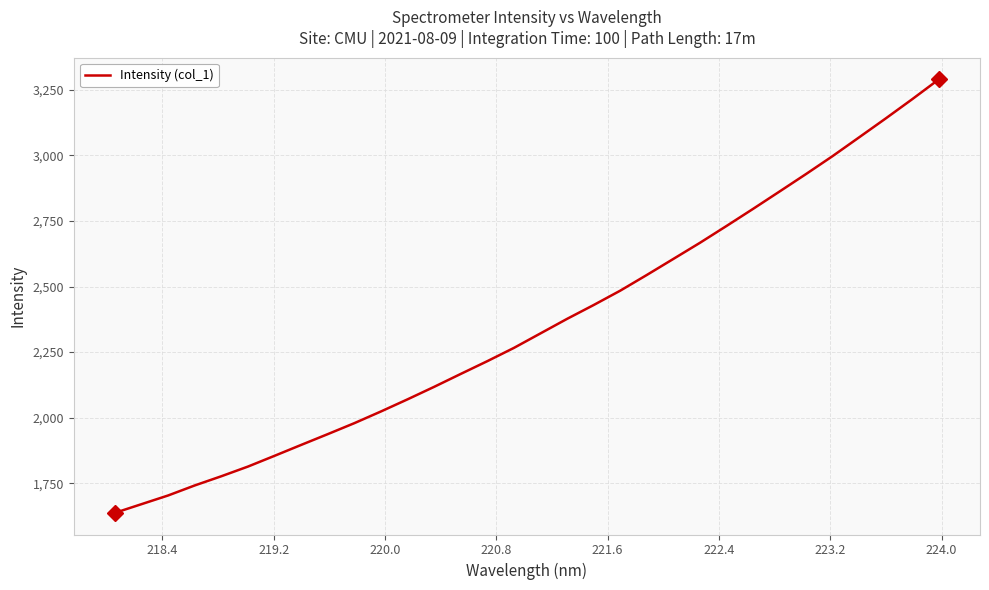

What is the greatest value displayed?

3290.0